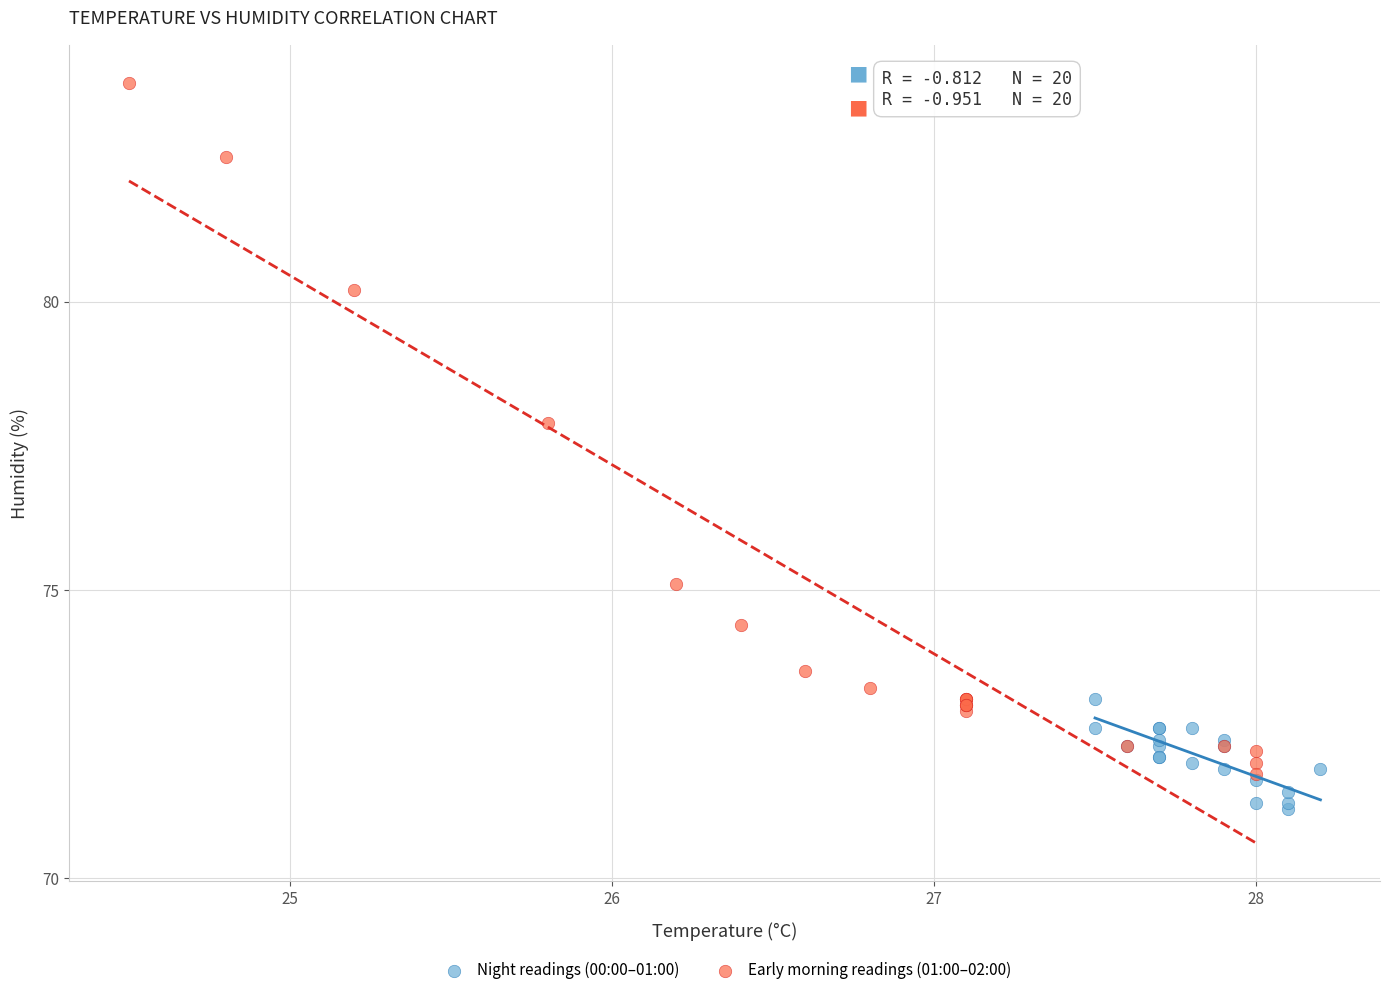

Which series reaches the minimum Y coordinate?

Night readings (00:00–01:00)